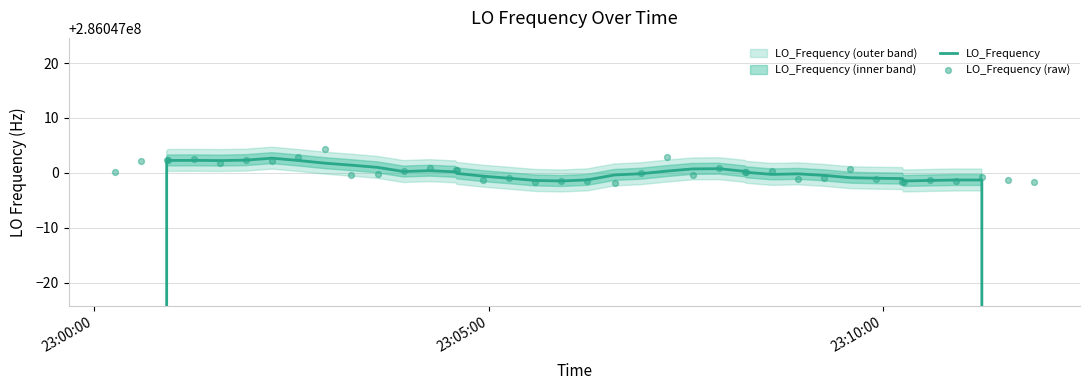

Which series has the largest Y range (max minus min)?

LO_Frequency